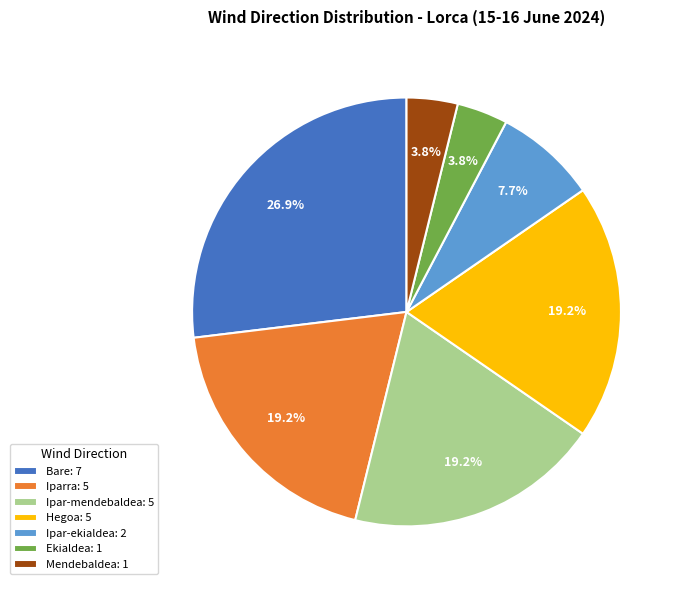

True or false: Ipar-mendebaldea accounts for 32% of the total.

False